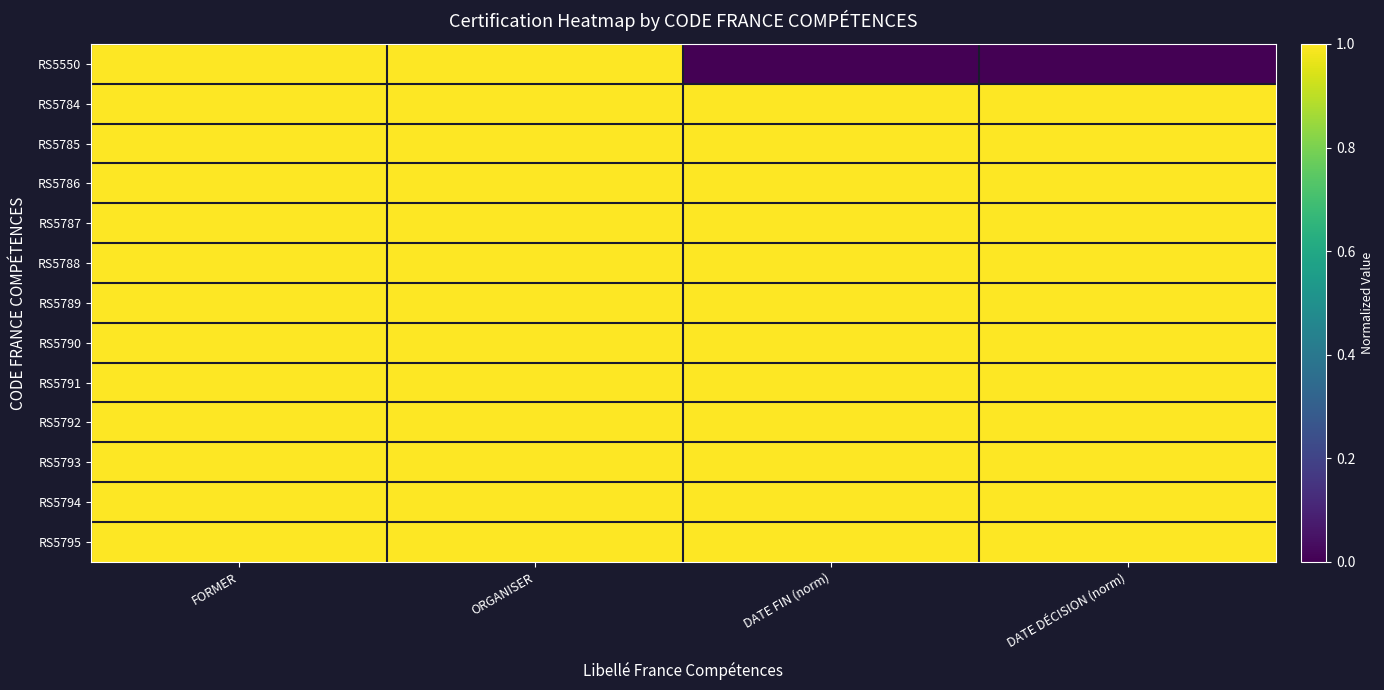

List the series in order of their peak value, lowest first.

RS5550, RS5784, RS5785, RS5786, RS5787, RS5788, RS5789, RS5790, RS5791, RS5792, RS5793, RS5794, RS5795